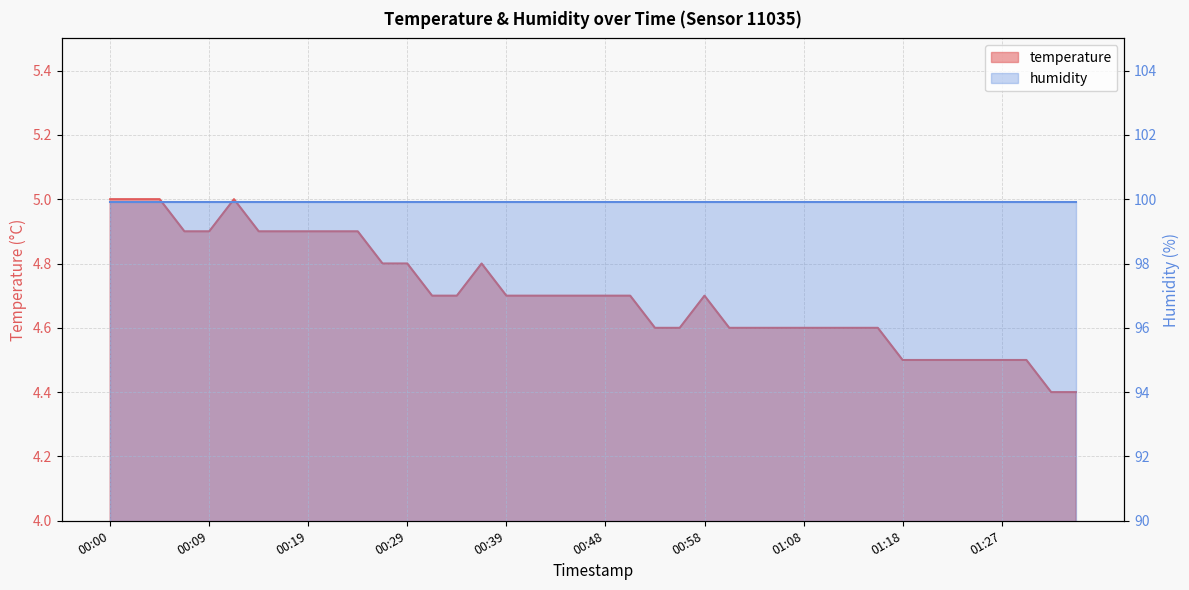

How many interior local peaks (higher than both neighbors) does the data have?

3